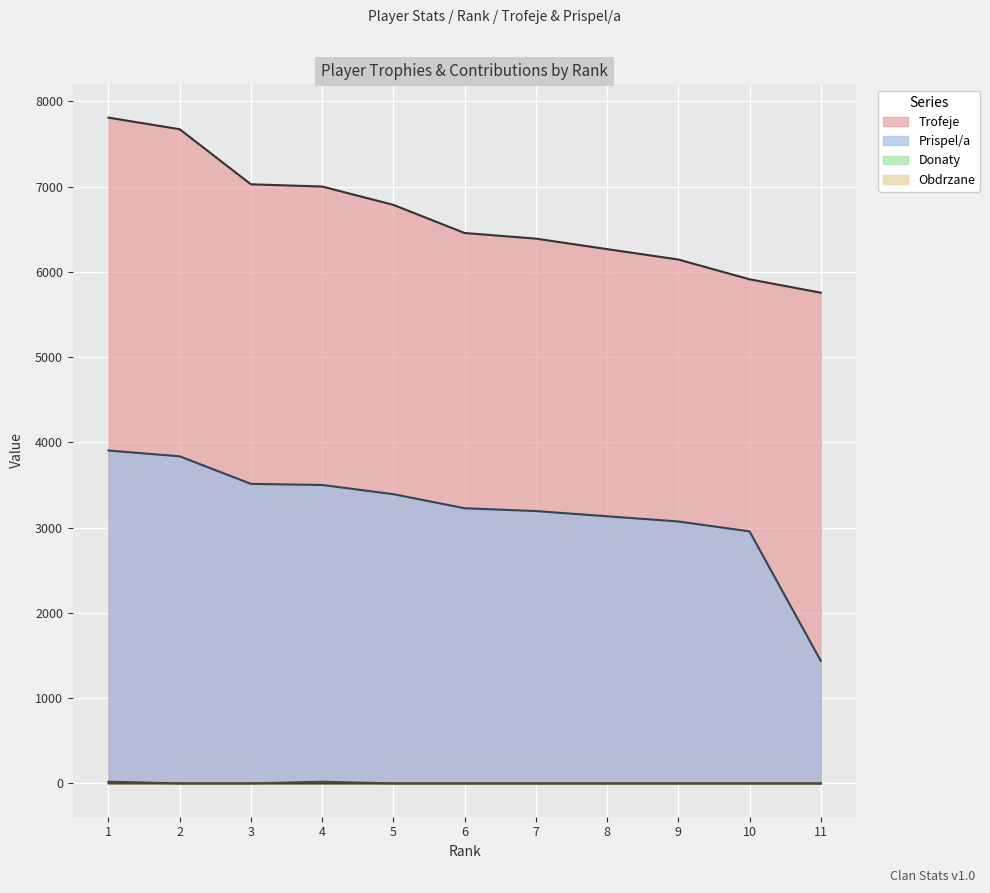

What is the value of the Prispel/a point at the 8th from the left?

3133